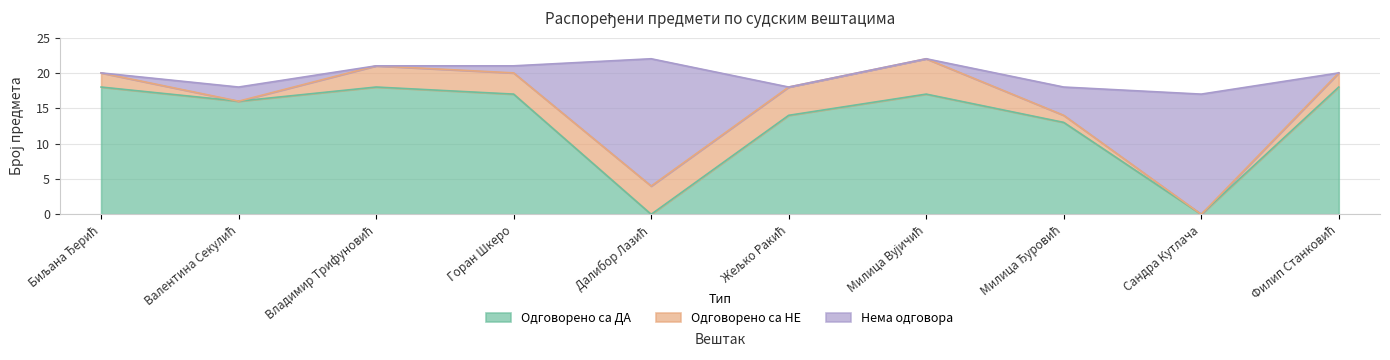

Reading left to right, list all the values displayed in this chart.

Одговорено са ДА: 18	16	18	17	0	14	17	13	0	18
Одговорено са НЕ: 2	0	3	3	4	4	5	1	0	2
Нема одговора: 0	2	0	1	18	0	0	4	17	0